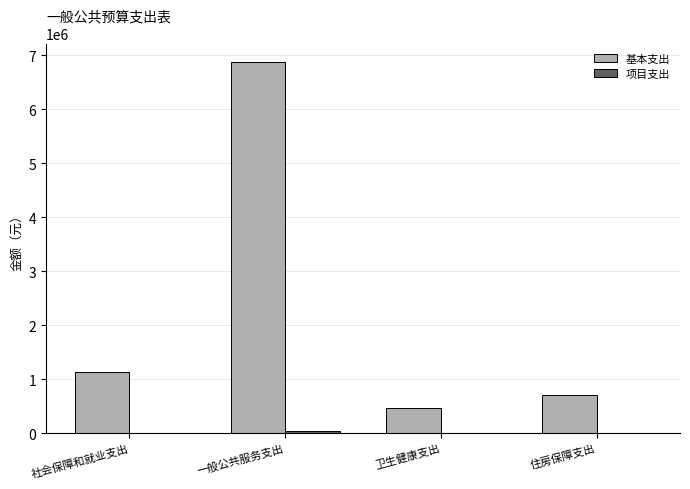

How many data points does each series have?

4